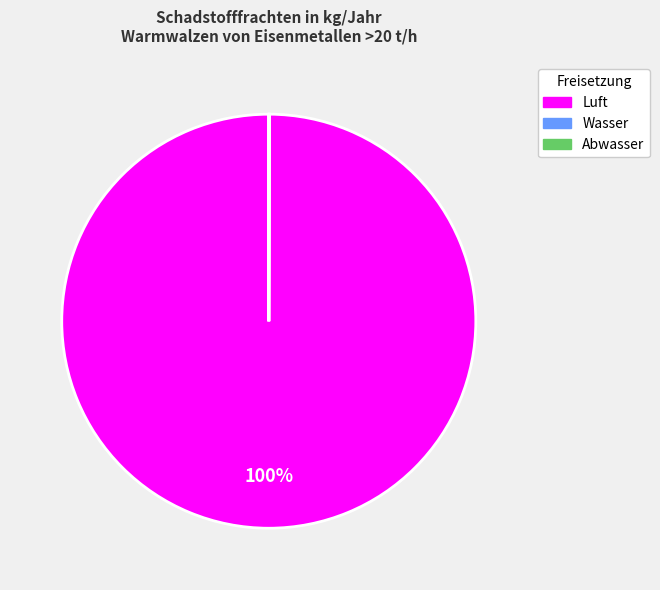

To the nearest percent, what is the average slice percentage?

33%